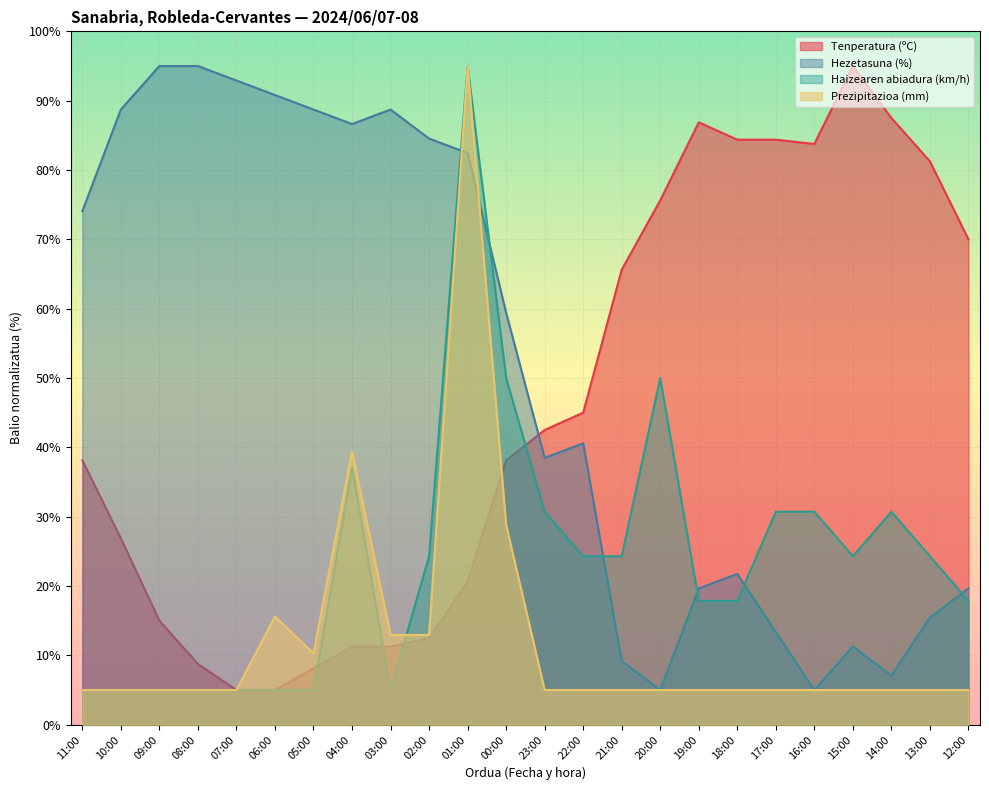

How many times do Haizearen abiadura (km/h) and Prezipitazioa (mm) cross each other?

1